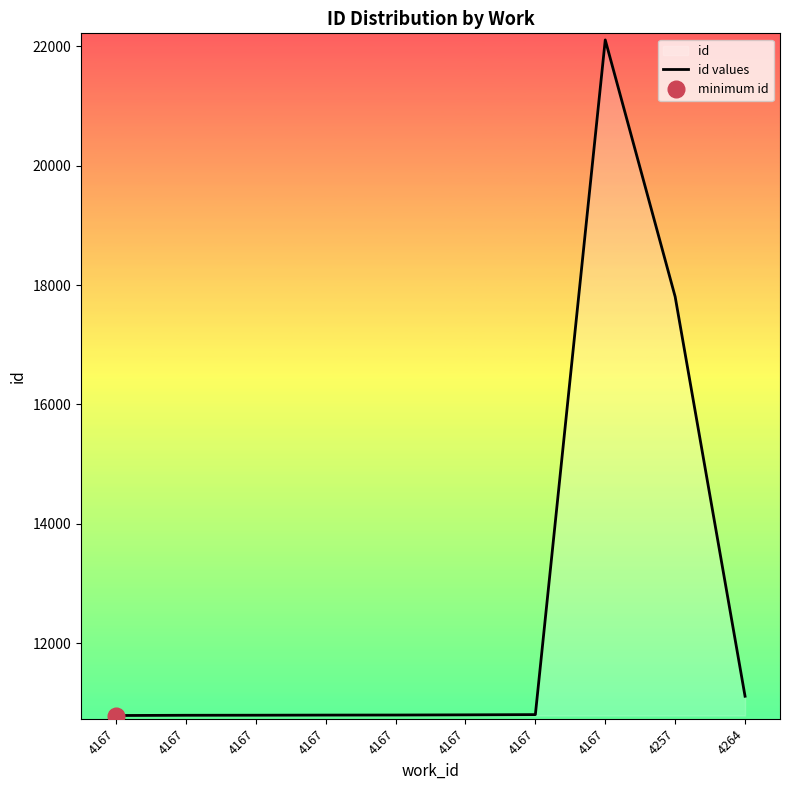

List the labels in order of value, largest first.

4167, 4257, 4264, 4167, 4167, 4167, 4167, 4167, 4167, 4167